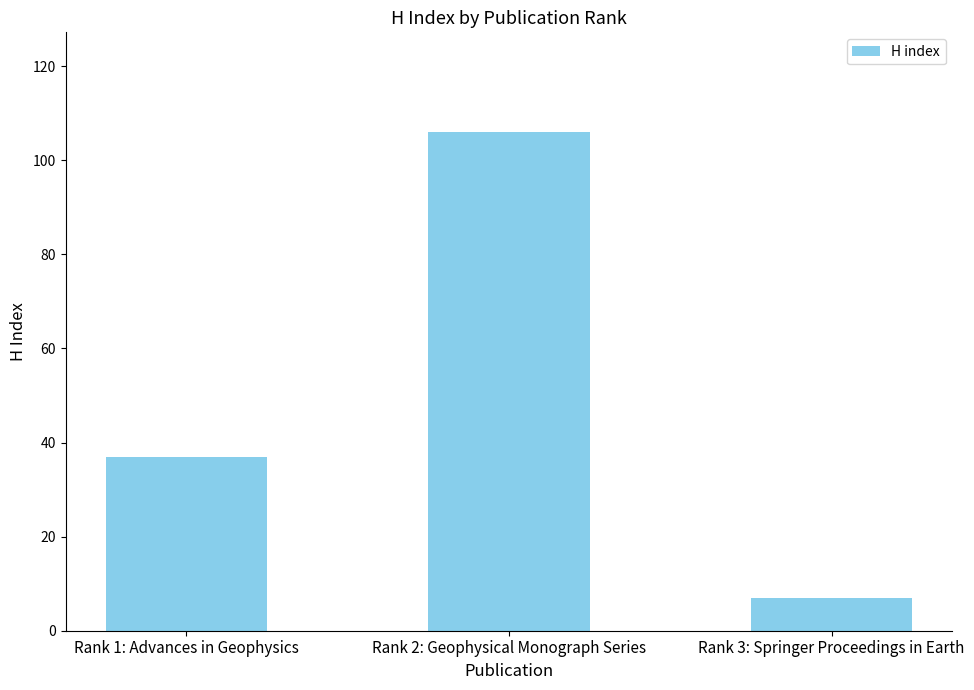

How many bars are there in total?

3